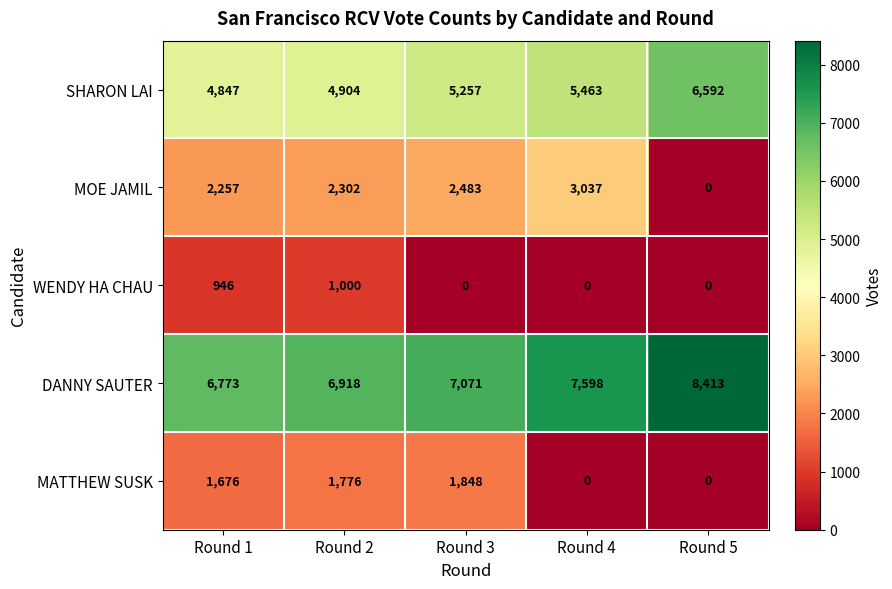

The value of WENDY HA CHAU at Round 4 is 600. True or false?

False